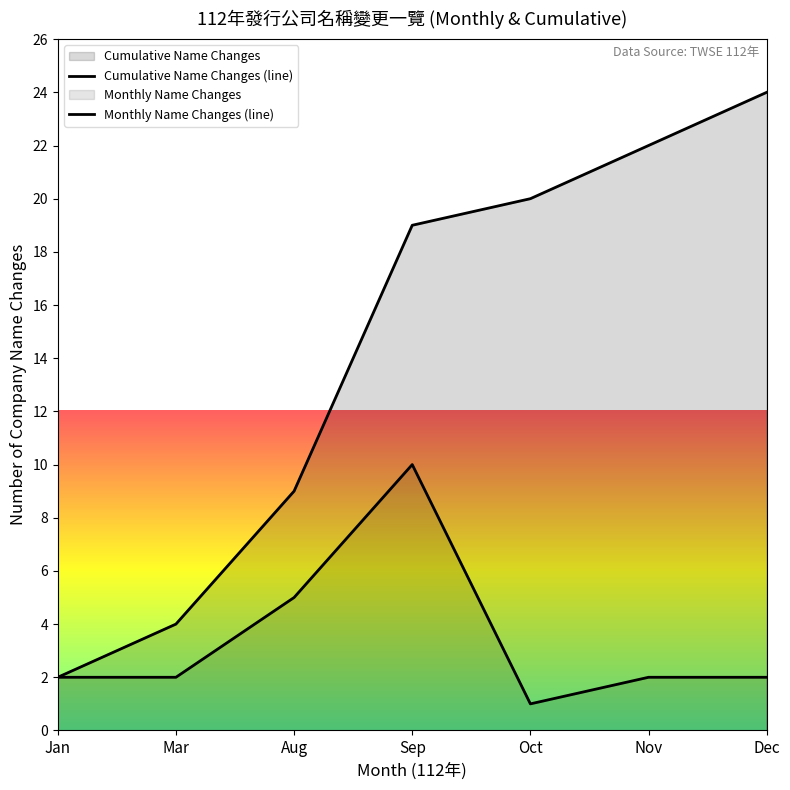

Reading left to right, what are all the values shown in this chart?

Cumulative Name Changes (line): 2	4	9	19	20	22	24
Monthly Name Changes (line): 2	2	5	10	1	2	2